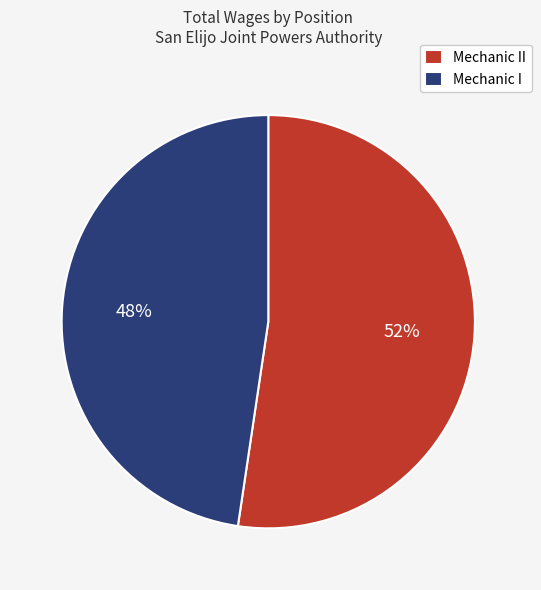

The Mechanic II slice represents 45% of the pie. True or false?

False